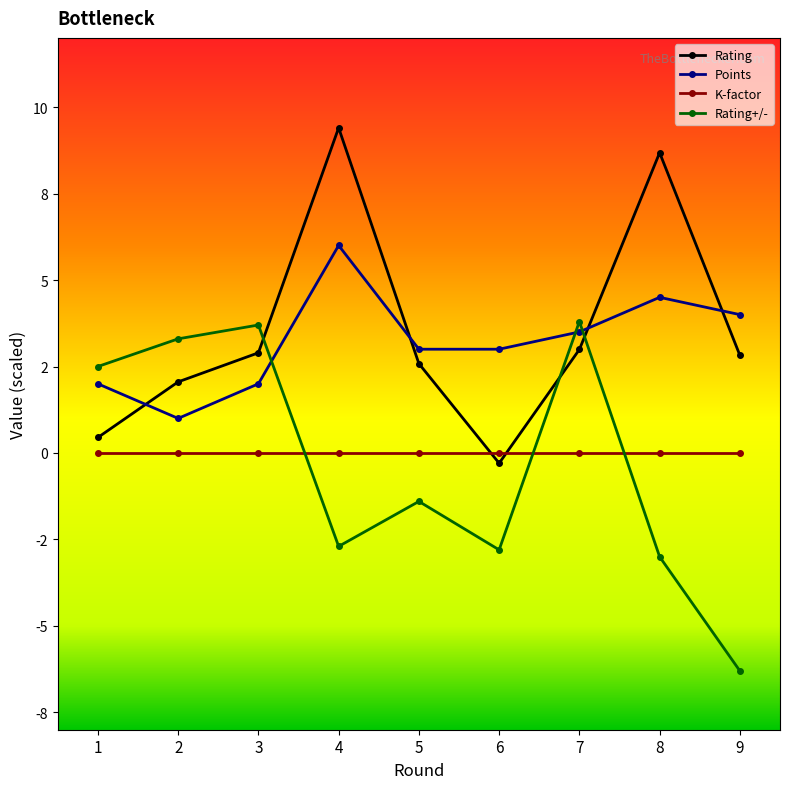

Is the value of Rating at 7 greater than the value of Rating+/- at 6?

Yes